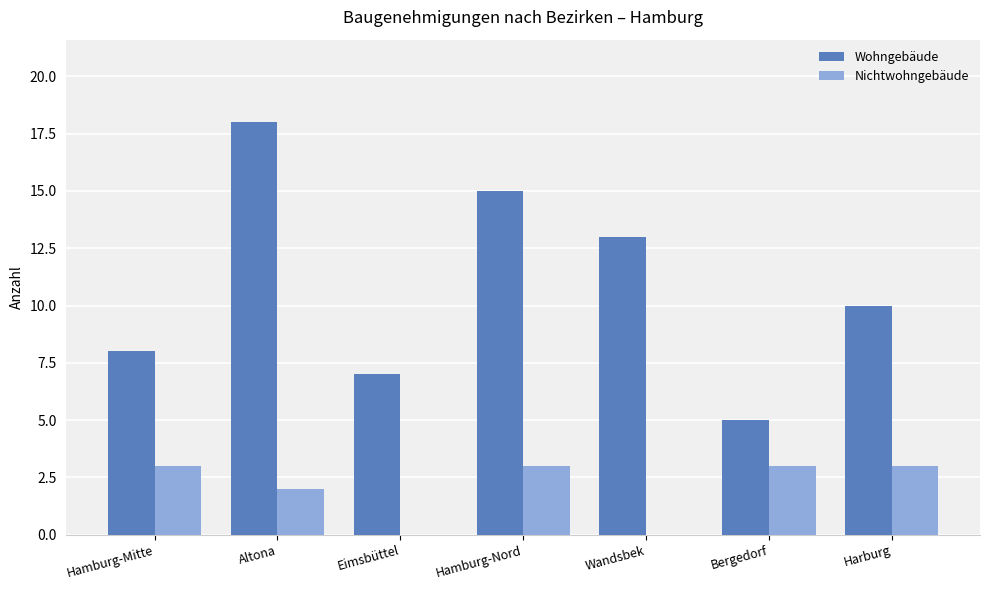

How many series are shown in this chart?

2